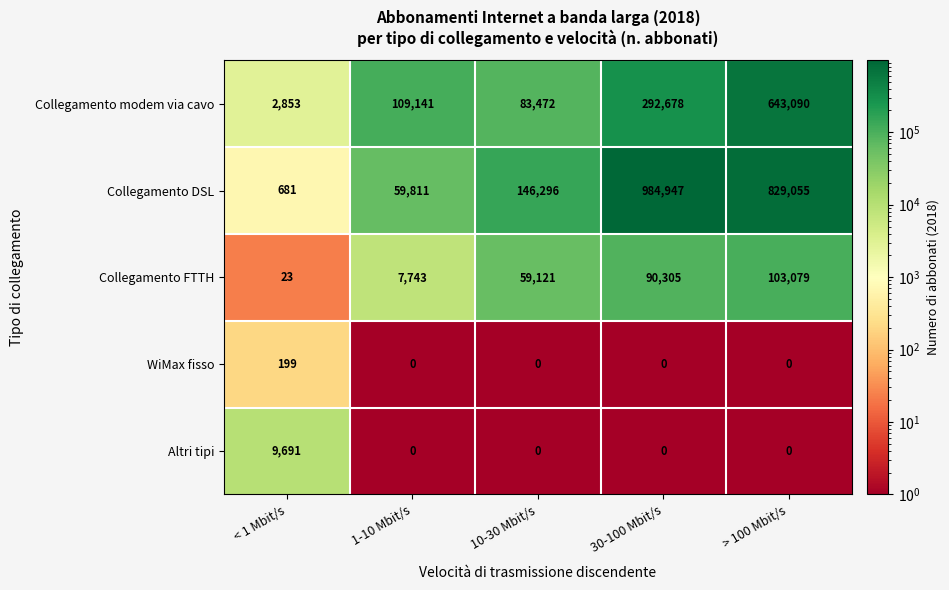

The value of Collegamento modem via cavo at > 100 Mbit/s is 643090. True or false?

True